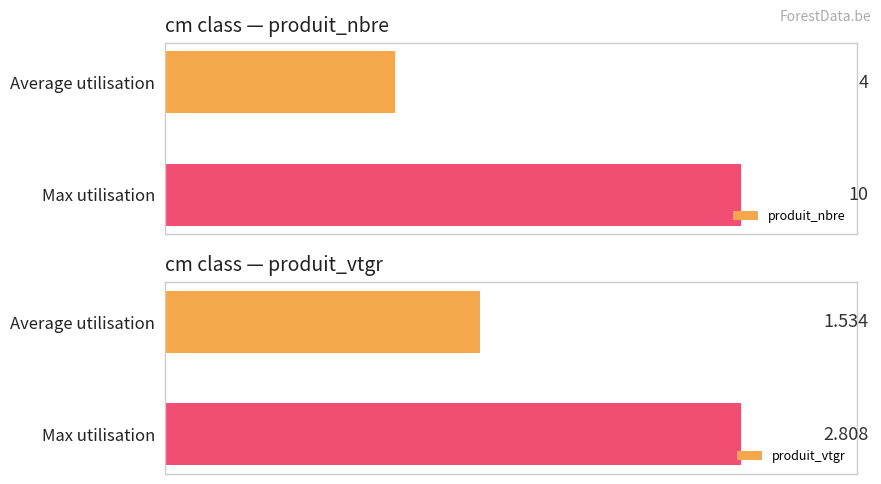

How many series are shown in this chart?

2